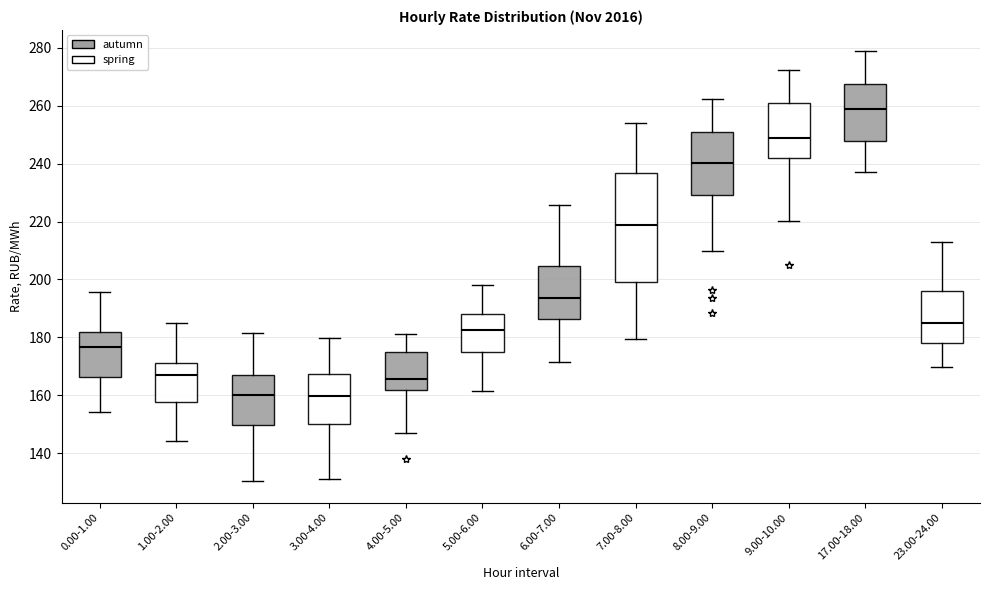

Reading left to right, transcribe this box plot: for each box, give where its median line is, the range the box spans, and where its two whiskers end, as read against the y-axis. The values are not printed on the chart, so give them approximately, as read against the axis.

0.00-1.00: median 176, box 166 to 182, whiskers 154 to 196
1.00-2.00: median 168, box 158 to 172, whiskers 144 to 186
2.00-3.00: median 160, box 150 to 166, whiskers 130 to 182
3.00-4.00: median 160, box 150 to 168, whiskers 132 to 180
4.00-5.00: median 166, box 162 to 176, whiskers 148 to 182
5.00-6.00: median 182, box 176 to 188, whiskers 162 to 198
6.00-7.00: median 194, box 186 to 204, whiskers 172 to 226
7.00-8.00: median 218, box 200 to 236, whiskers 180 to 254
8.00-9.00: median 240, box 230 to 250, whiskers 210 to 262
9.00-10.00: median 248, box 242 to 260, whiskers 220 to 272
17.00-18.00: median 258, box 248 to 268, whiskers 238 to 278
23.00-24.00: median 184, box 178 to 196, whiskers 170 to 212